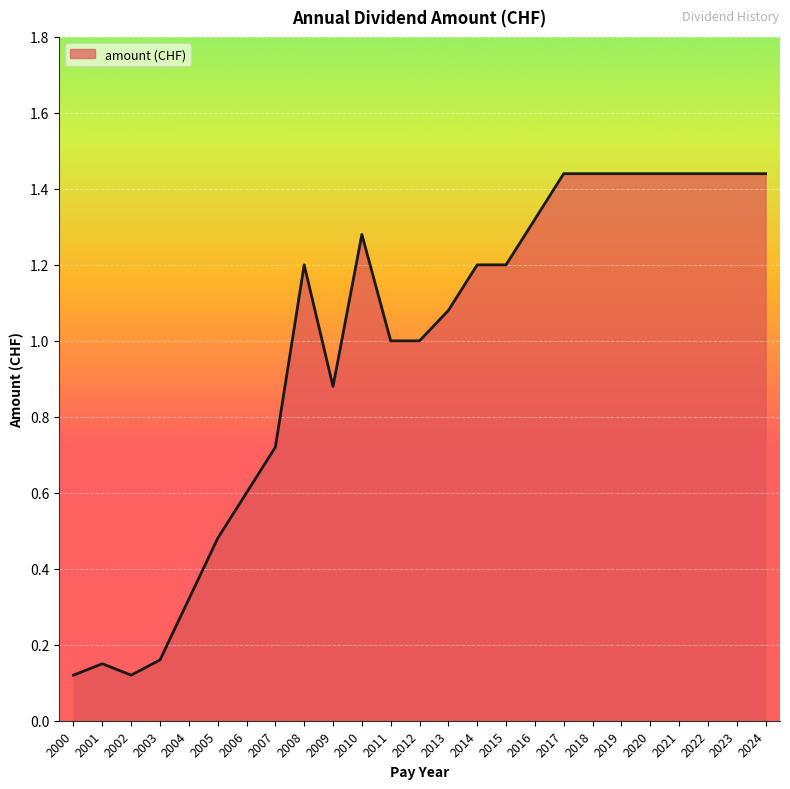

The chart shows a value of 0.7 at 2005. True or false?

False